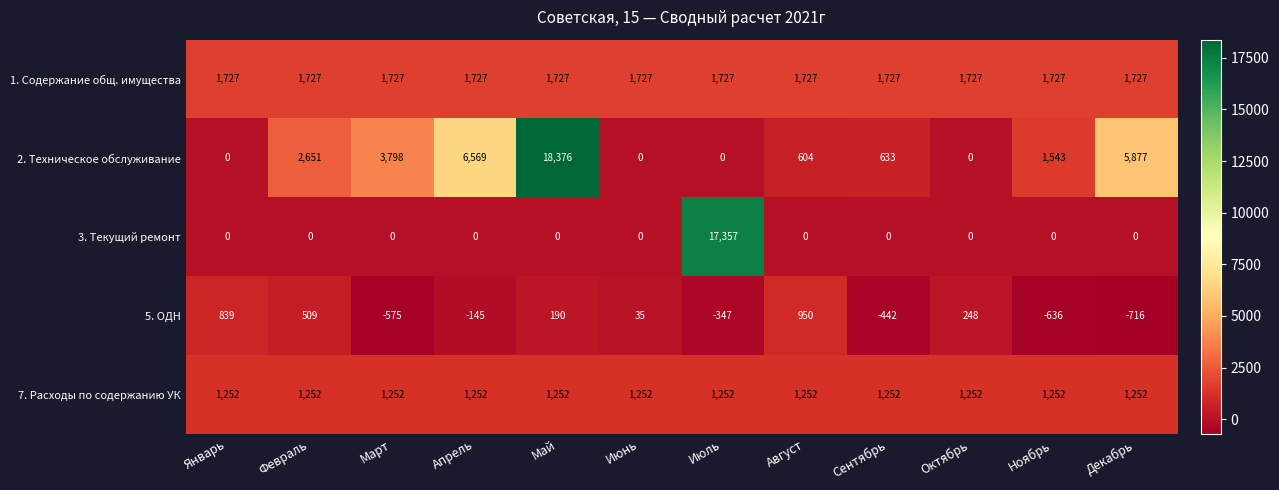

Is it true that 5. ОДН equals -73 at Апрель?

False